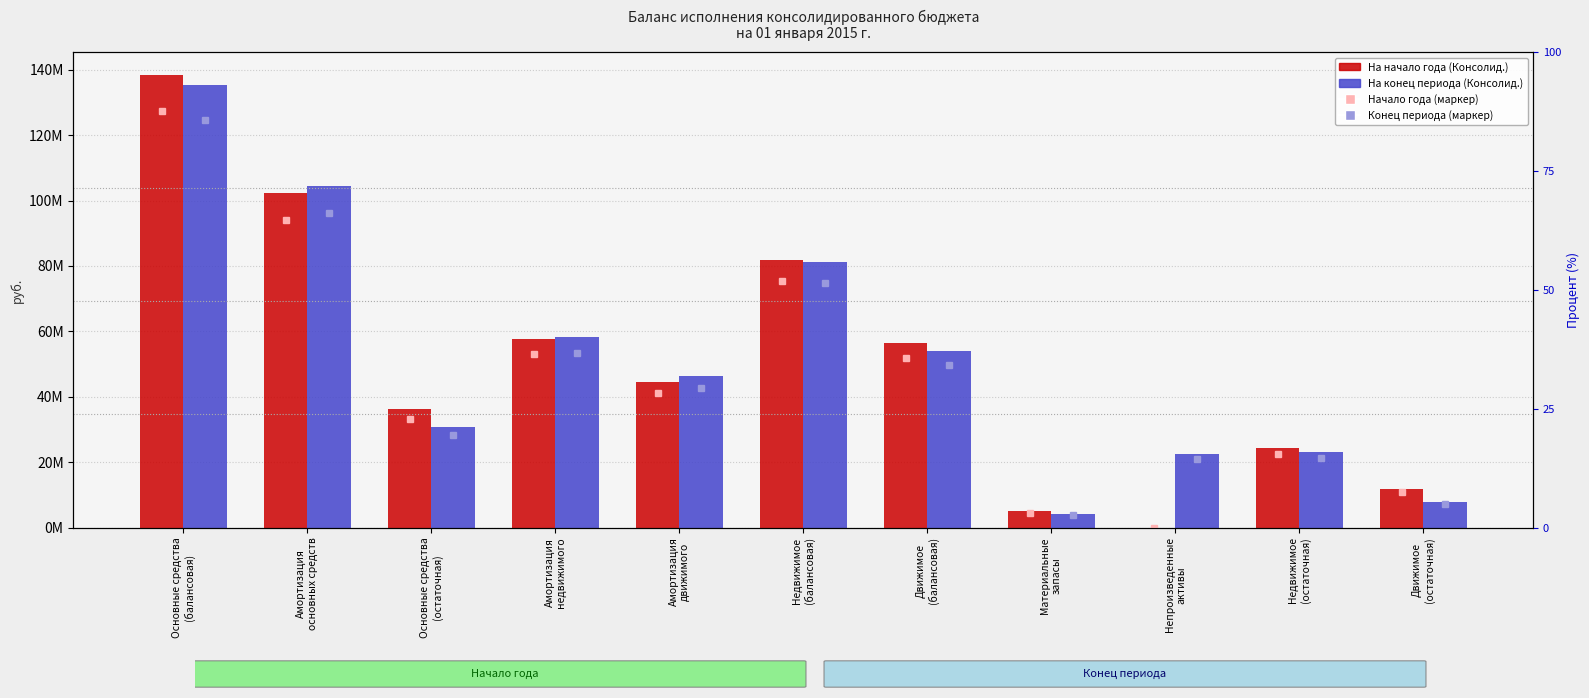

How many values in the На конец периода (Консолид.) series exceed 46369418?

6